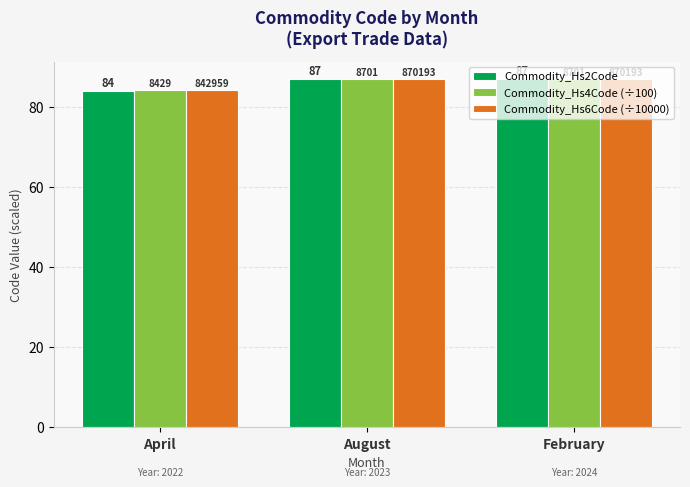

How many bars are there in each group?

3